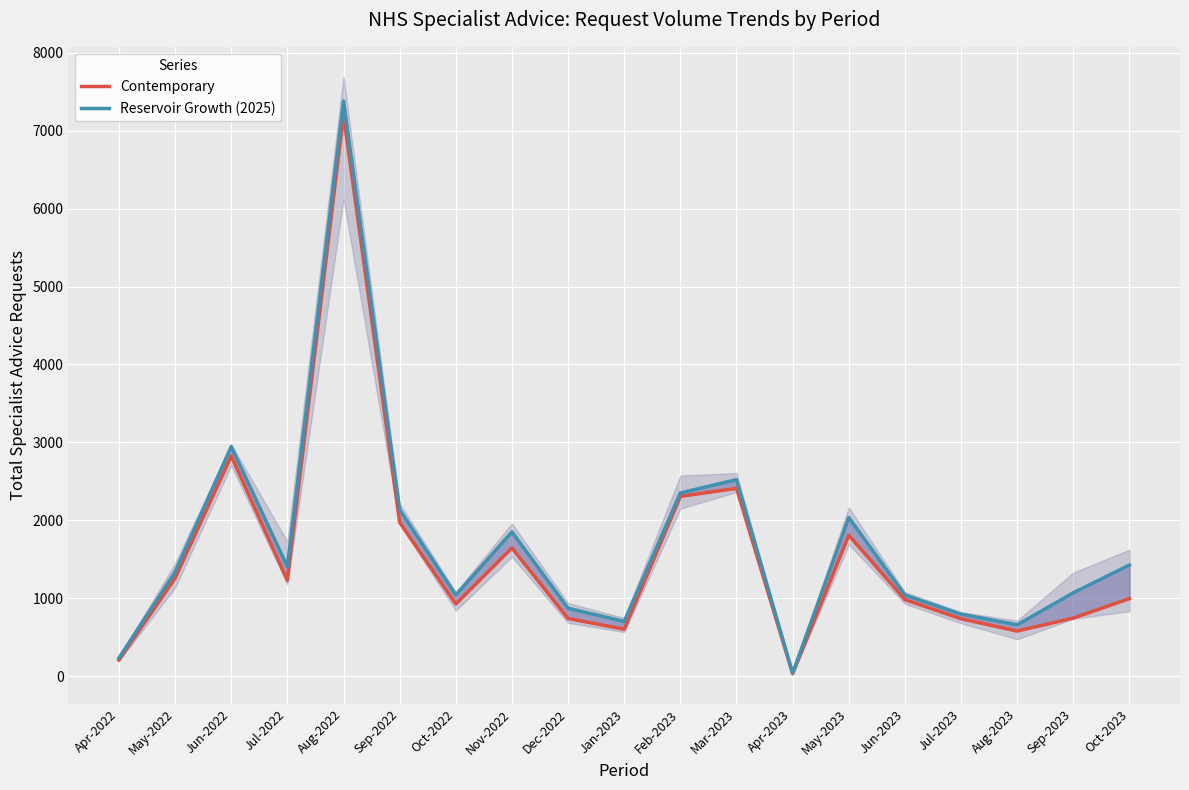

Where is Contemporary nearest to the value 3616?

Jun-2022